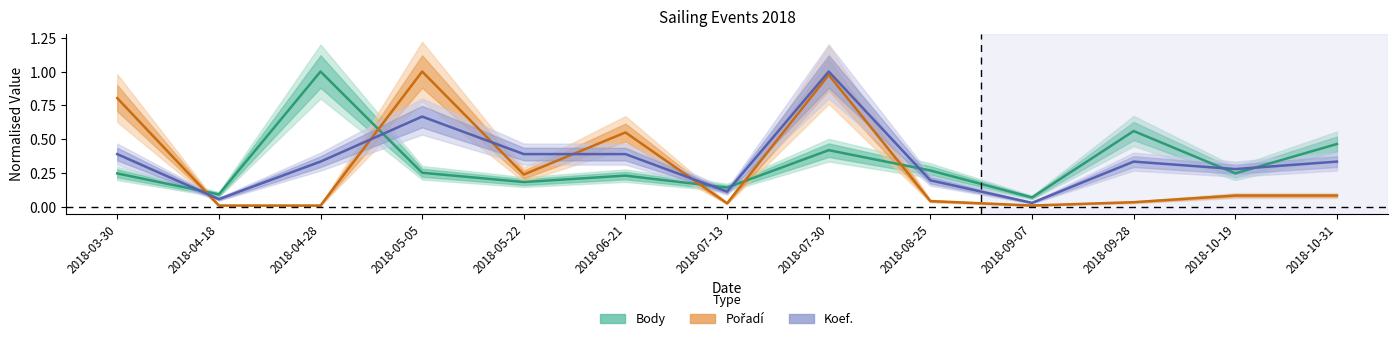

List the series in order of their peak value, highest first.

Body, Pořadí, Koef.